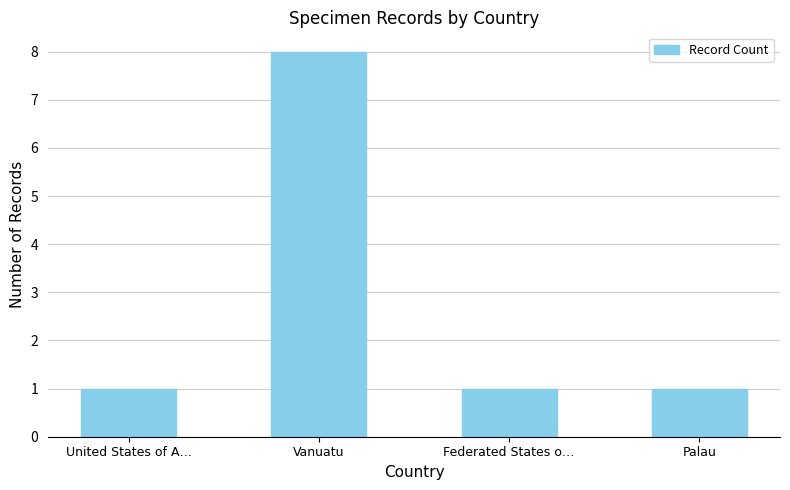

What is the difference between the values at Federated States o… and Vanuatu?

7